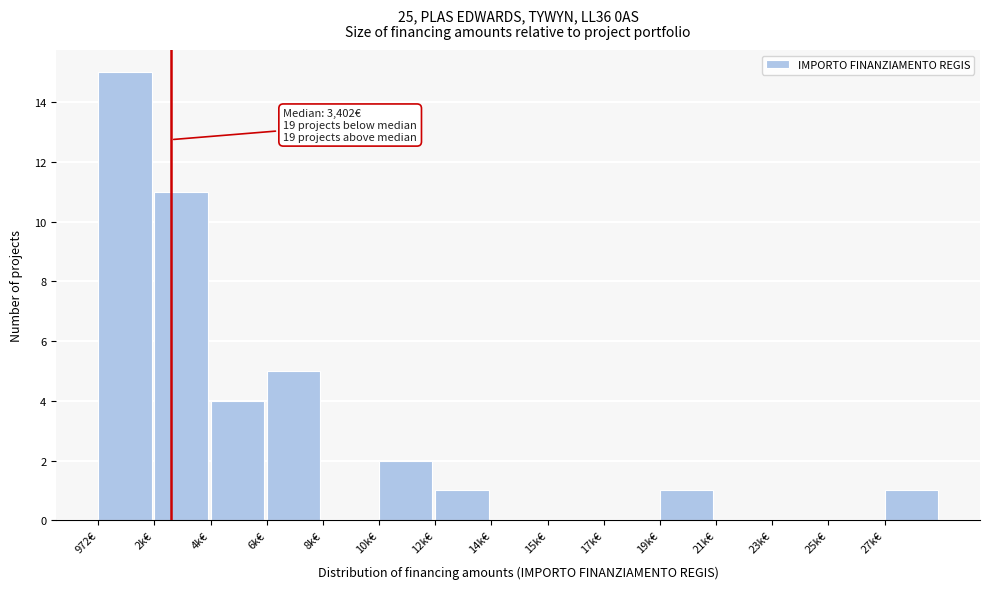

Reading left to right, extract all data points from this chart.

972€=15	2k€=11	4k€=4	6k€=5	8k€=0	10k€=2	12k€=1	14k€=0	15k€=0	17k€=0	19k€=1	21k€=0	23k€=0	25k€=0	27k€=1